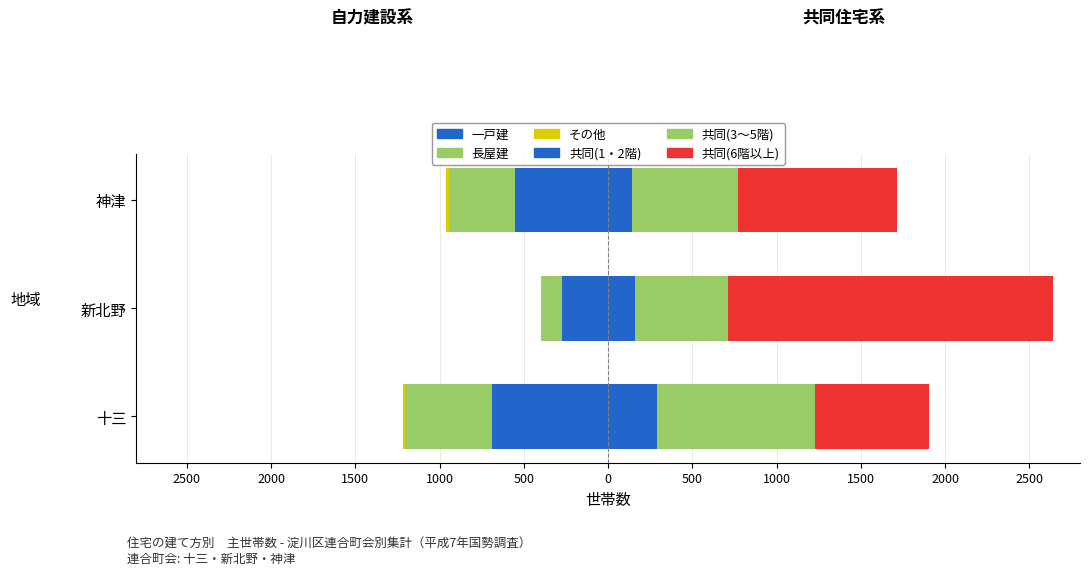

Between 神津 and 新北野, which is larger?

新北野